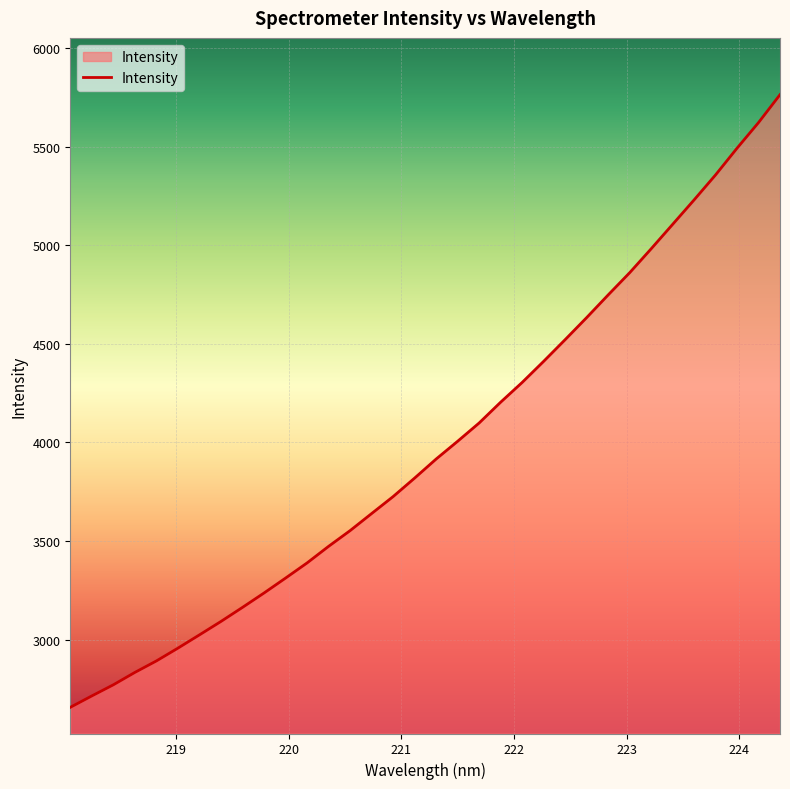

What is the smallest value displayed?

2656.1